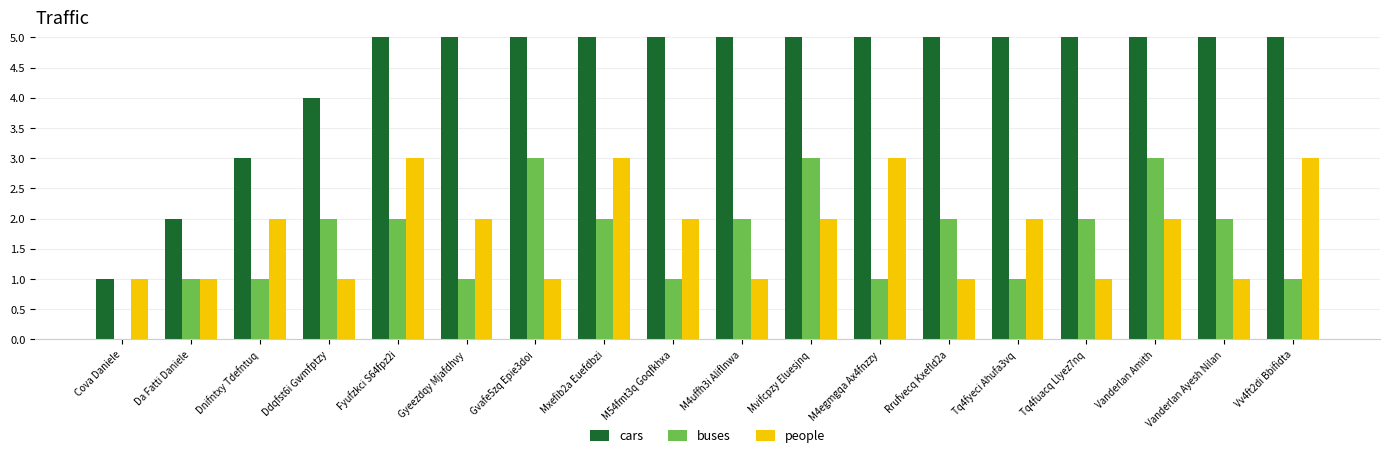

What is the difference between the second highest and second lowest values in the buses series?

2